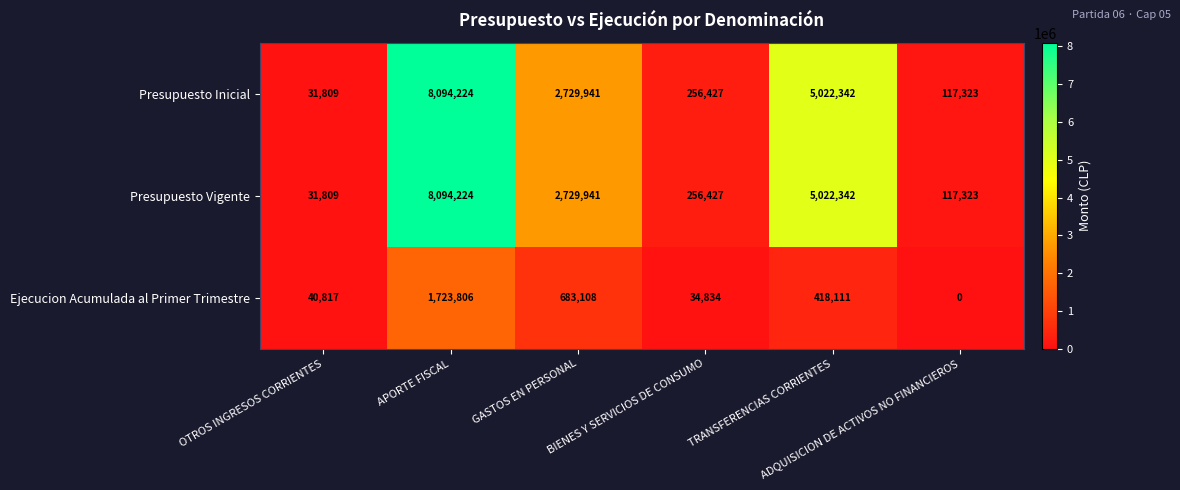

What is the difference between the maximum and second lowest values in the Presupuesto Inicial series?

7976901